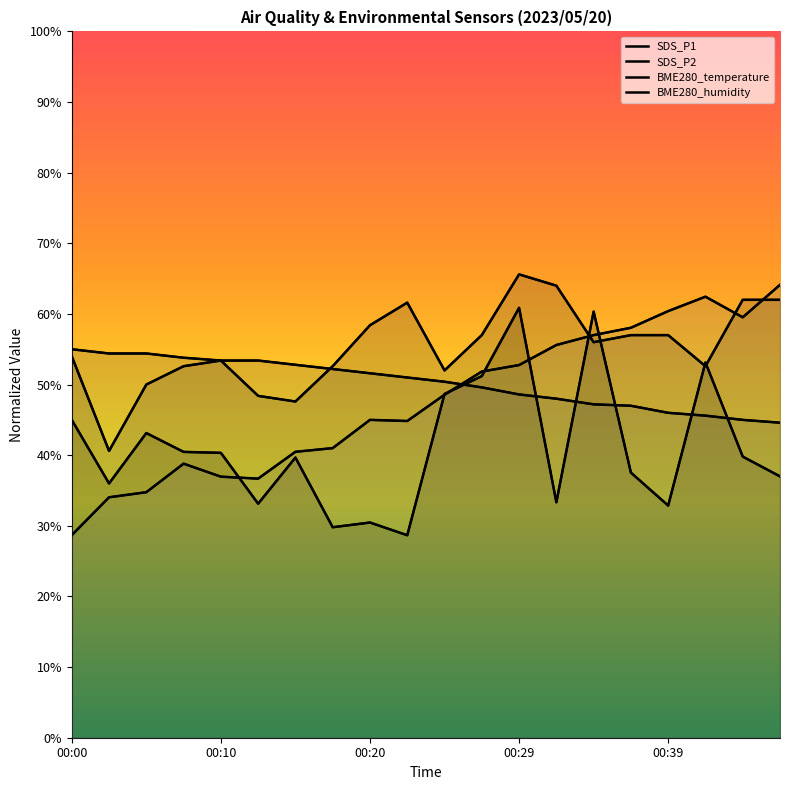

What value does the SDS_P2 series have at 00:10?

53.4